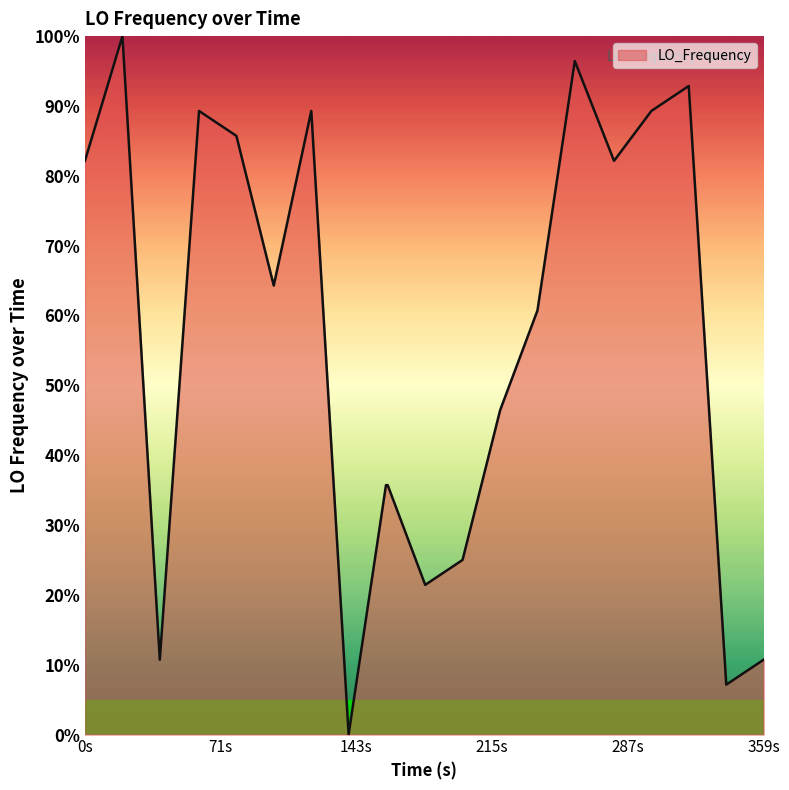

What is the greatest value displayed?

100.0